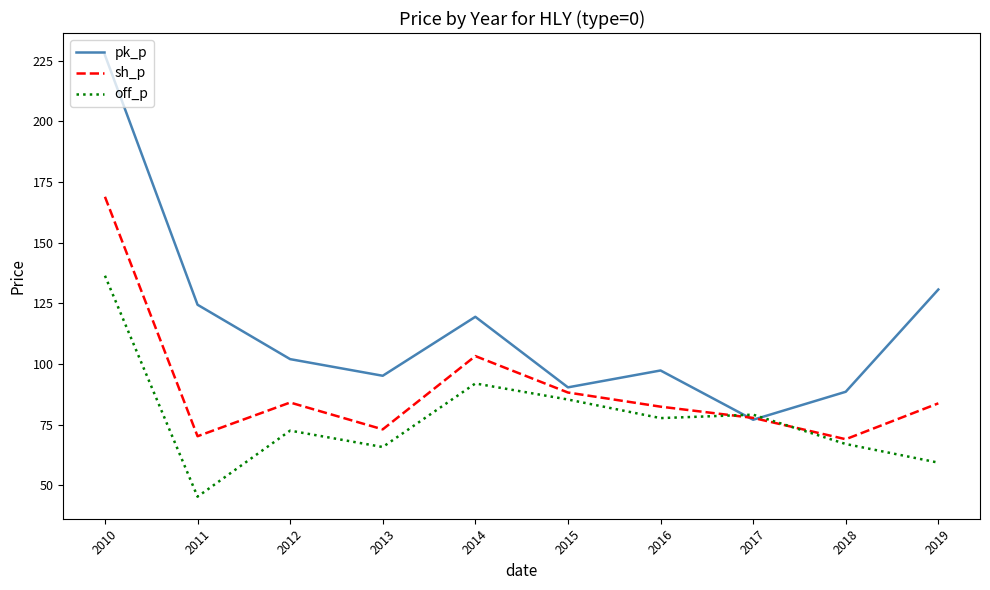

What is the total value across all series at 2010?

532.6